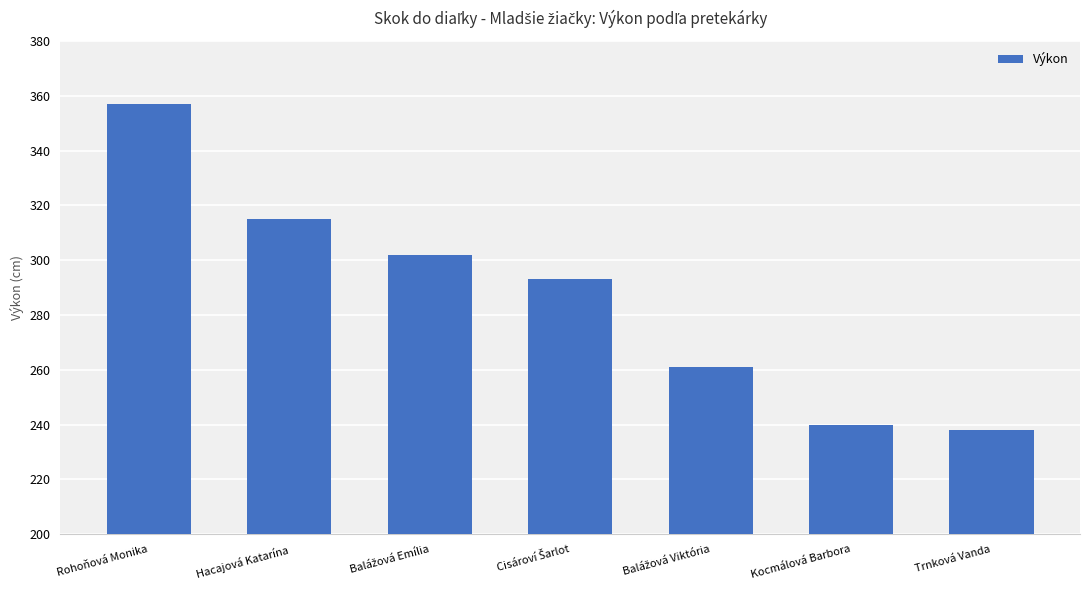

What is the label of the 2nd bar from the left?

Hacajová Katarína